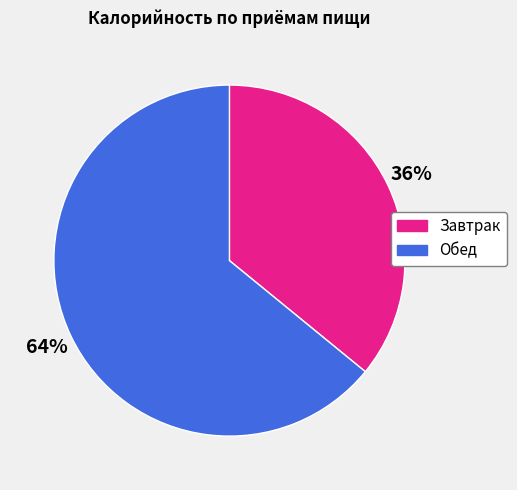

Is Обед the majority of the pie?

Yes